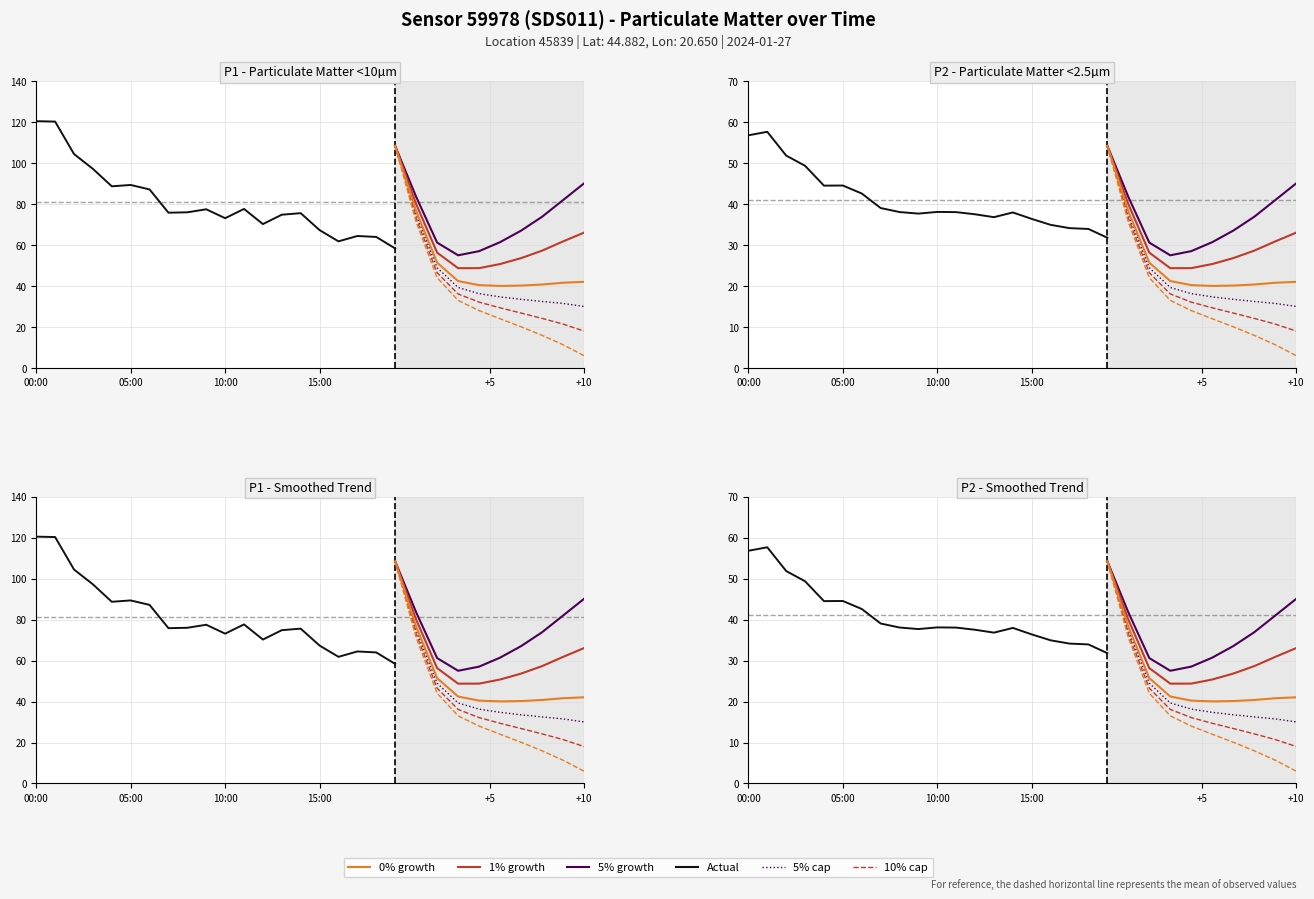

How many values in the P2 series exceed 38?

11